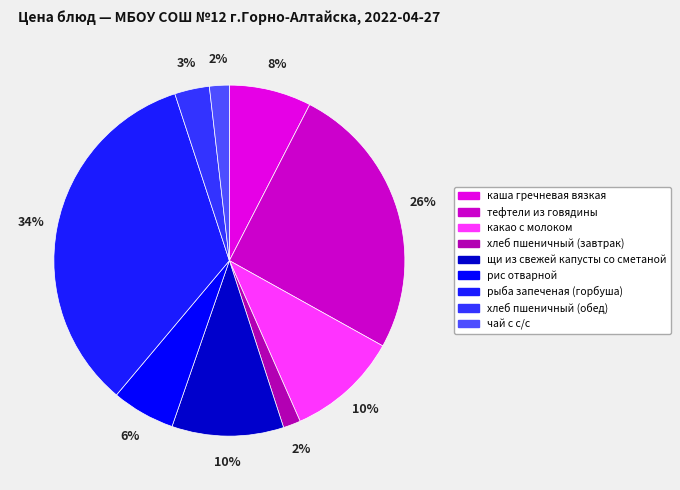

Rank the categories by value from highest to lowest.

рыба запеченая (горбуша), тефтели из говядины, какао с молоком, щи из свежей капусты со сметаной, каша гречневая вязкая, рис отварной, хлеб пшеничный (обед), чай с с/с, хлеб пшеничный (завтрак)